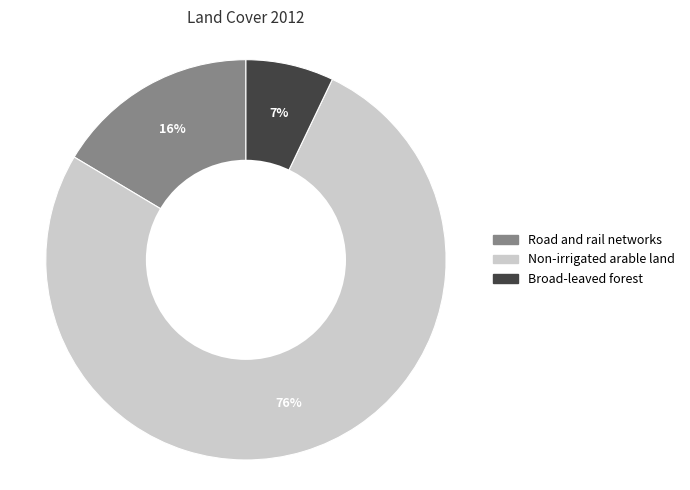

What is the smallest slice in the pie chart?

Broad-leaved forest